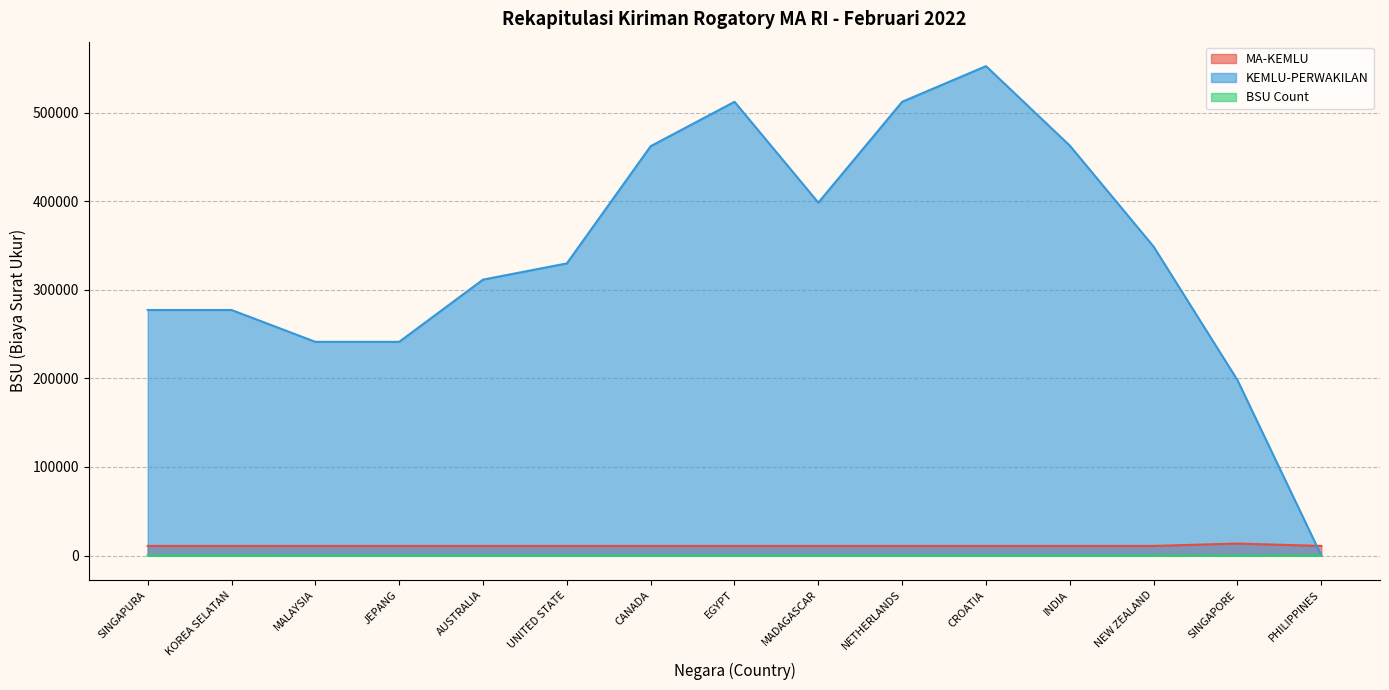

Reading right to left, transcribe all the data shown in this chart.

MA-KEMLU: 10800	13500	10800	10800	10800	10800	10800	10800	10800	10800	10800	10800	10800	10800	10800
KEMLU-PERWAKILAN: 0	197880	348571	462583	552340	512109	398243	512109	462002	329690	311390	241169	241169	277110	277110
BSU Count: 0	0	0	0	0	0	0	0	0	0	0	0	2	13	15